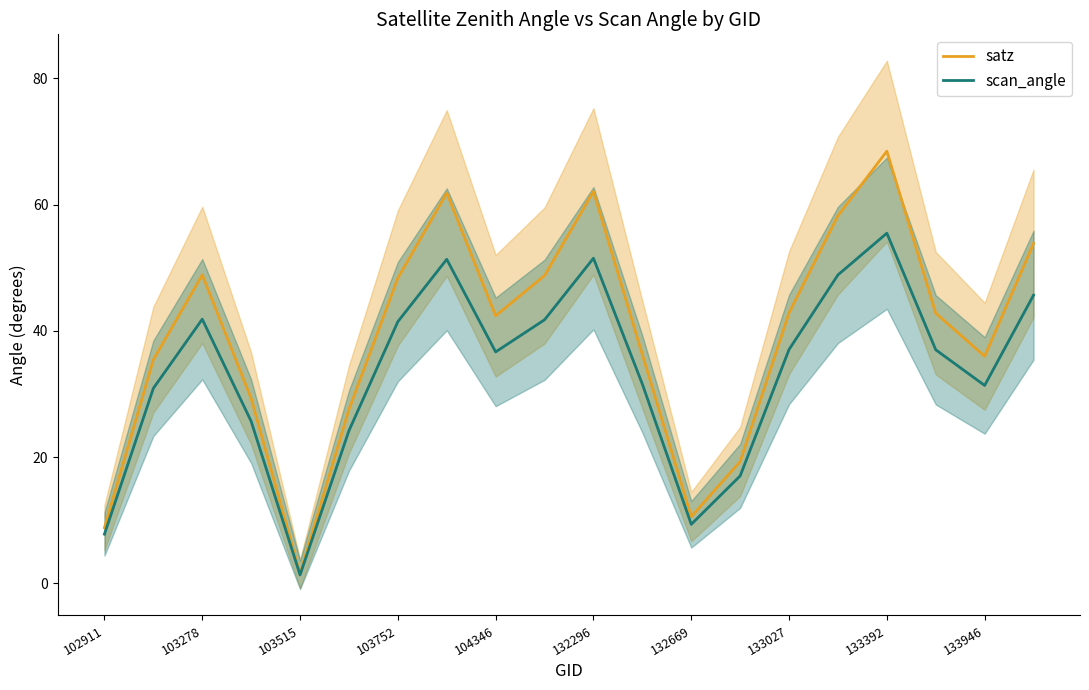

True or false: satz and scan_angle cross at least once.

False